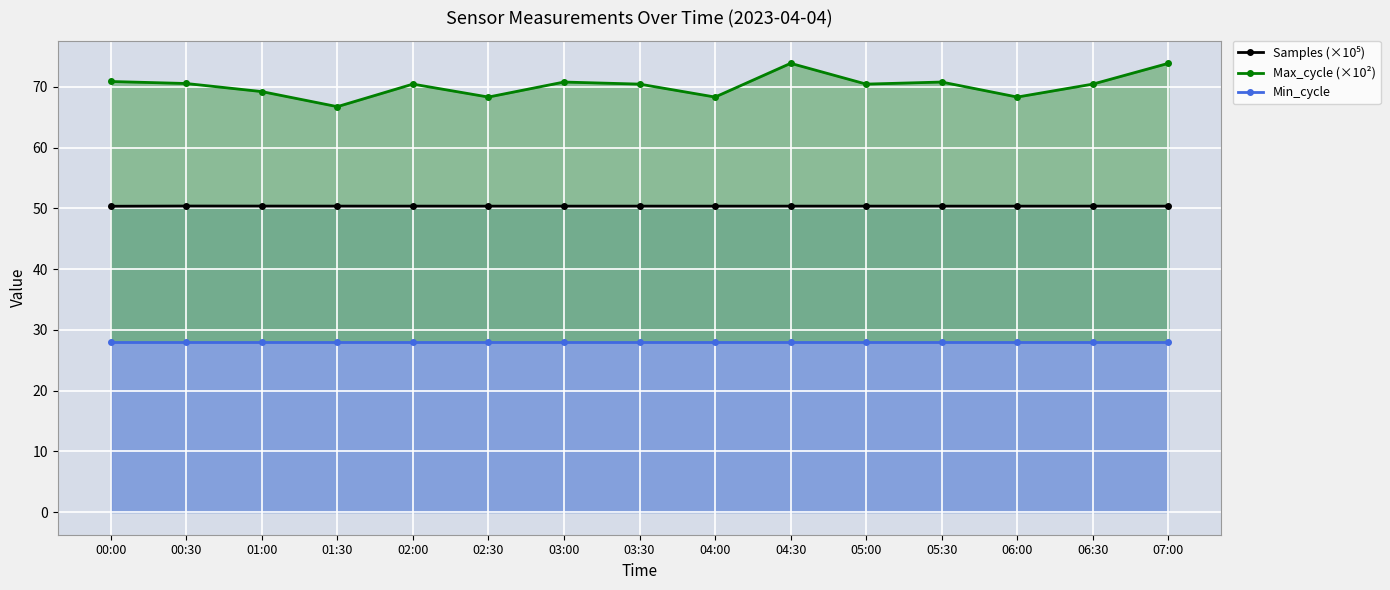

Rank the categories by Min_cycle value from highest to lowest.

00:00, 00:30, 01:00, 01:30, 02:00, 02:30, 03:00, 03:30, 04:00, 04:30, 05:00, 05:30, 06:00, 06:30, 07:00